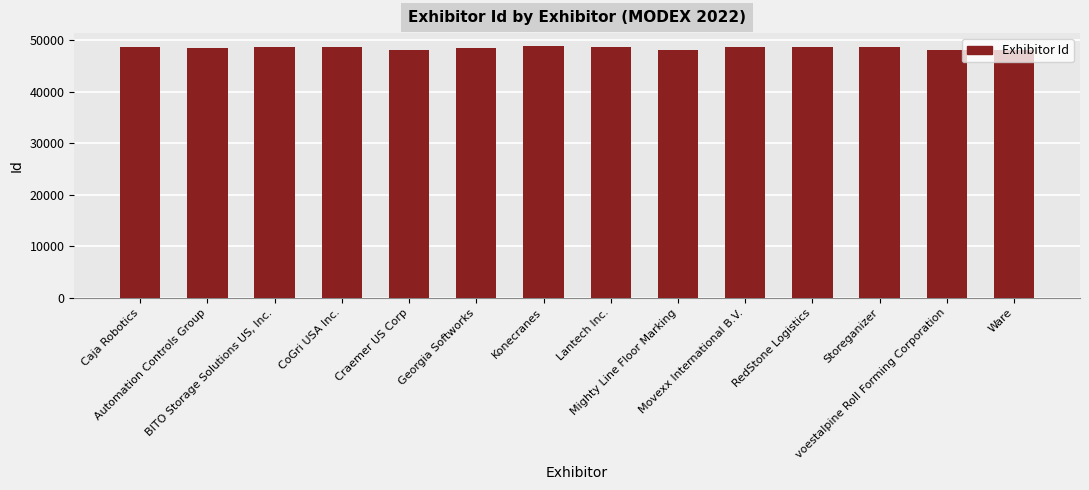

What is the maximum value shown in the chart?

48934